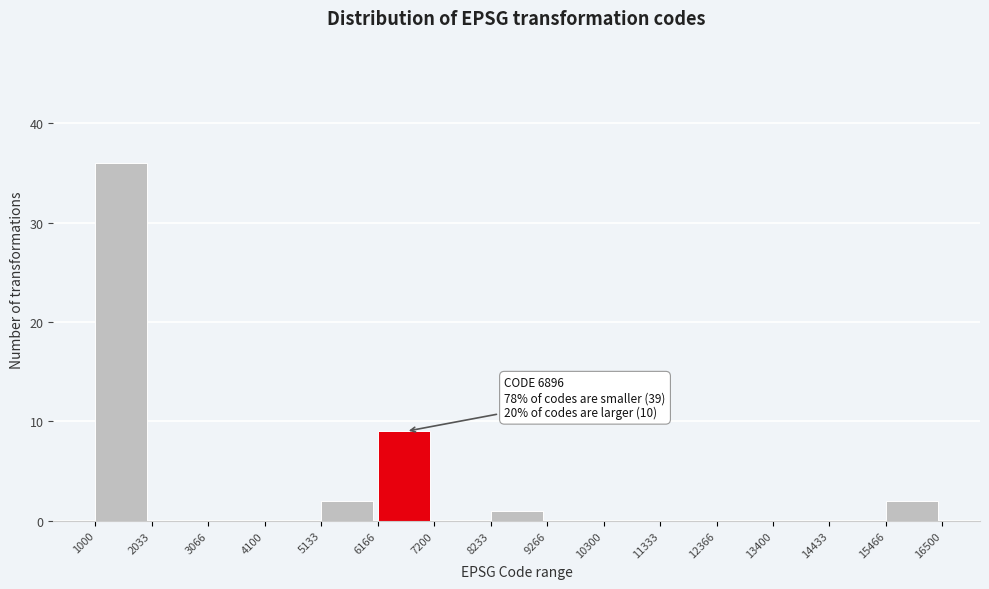

Which range on the x-axis has the tallest bar?

1000 to 2033